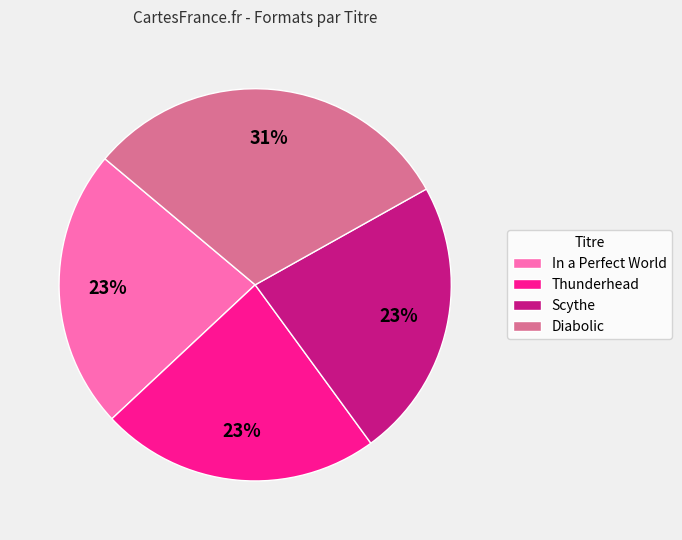

To the nearest percent, what is the average slice percentage?

25%